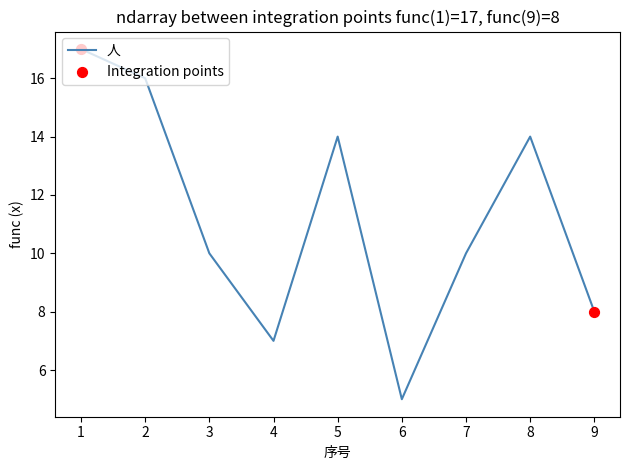

Which has a higher value, 9 or 6?

9